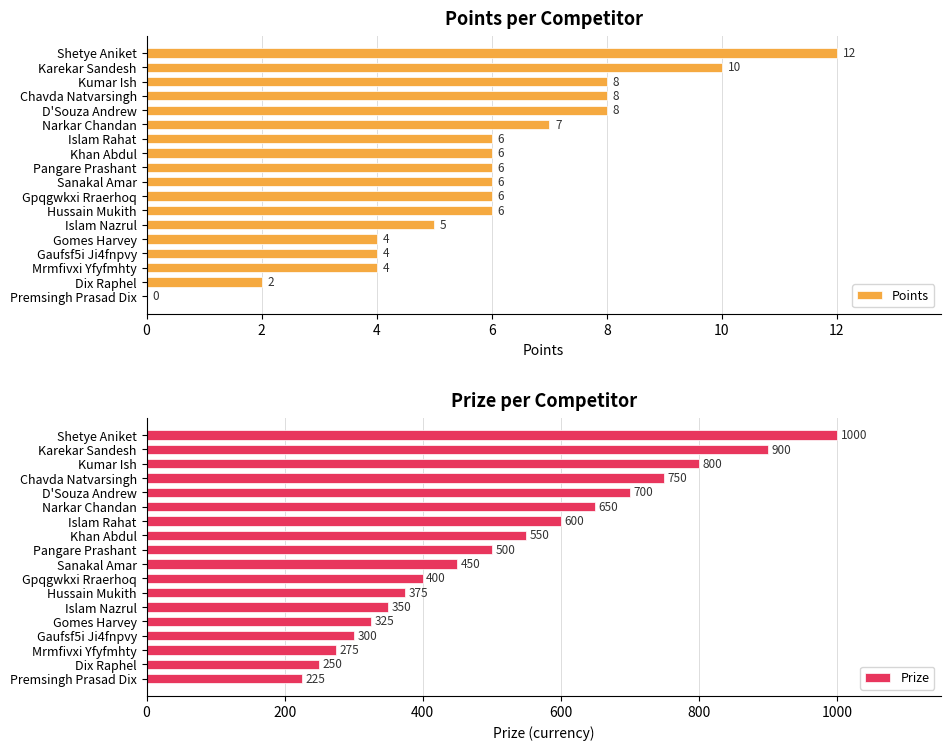

How many values in the Points series exceed 6?

6